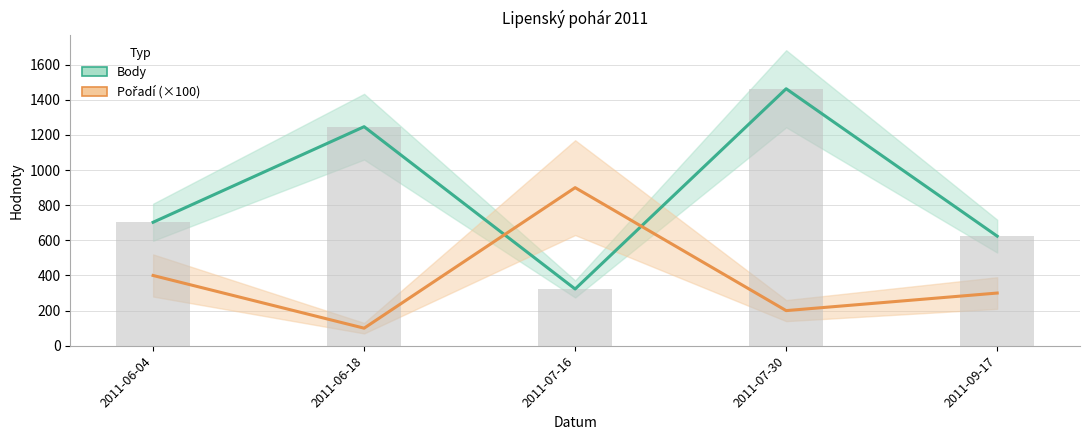

At how many categories does at least one series exceed 487?

5